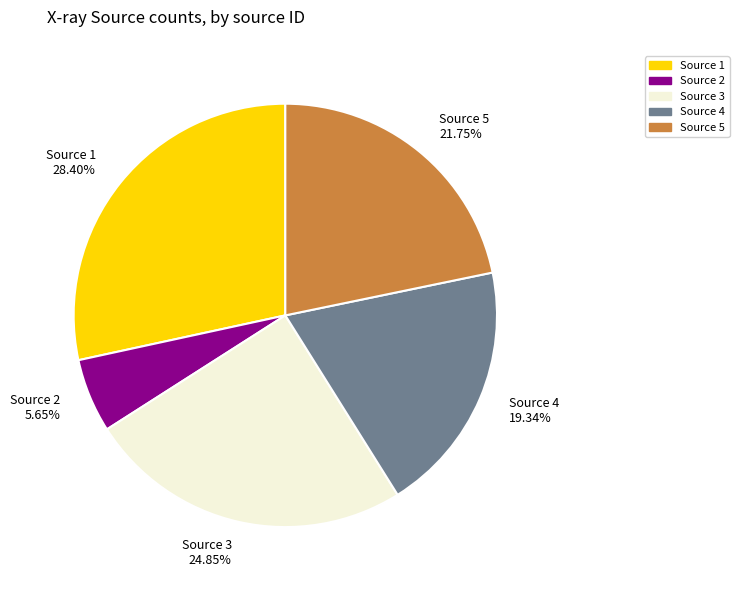

How many segments does this pie chart have?

5